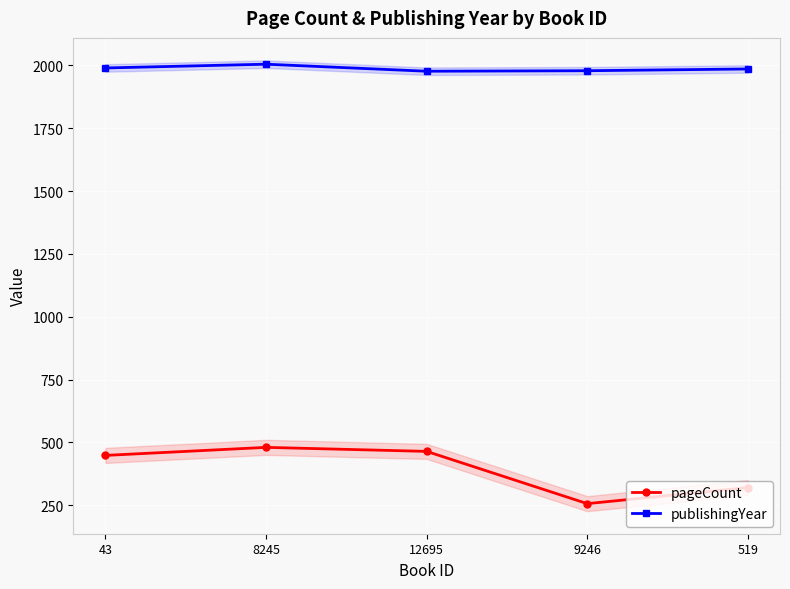

True or false: publishingYear and pageCount intersect in this chart.

False